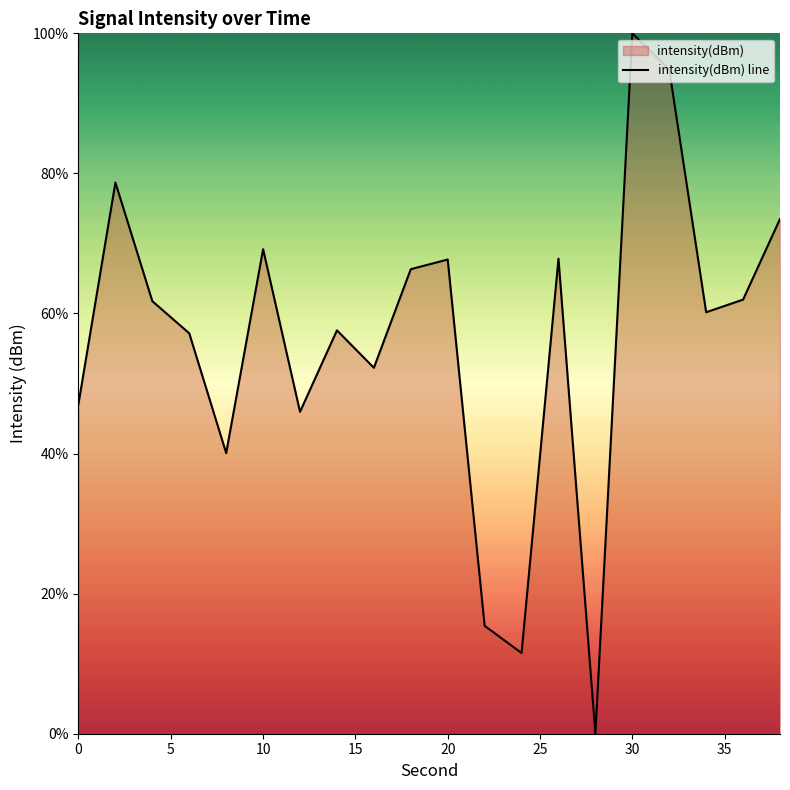

How many values exceed 61?

10